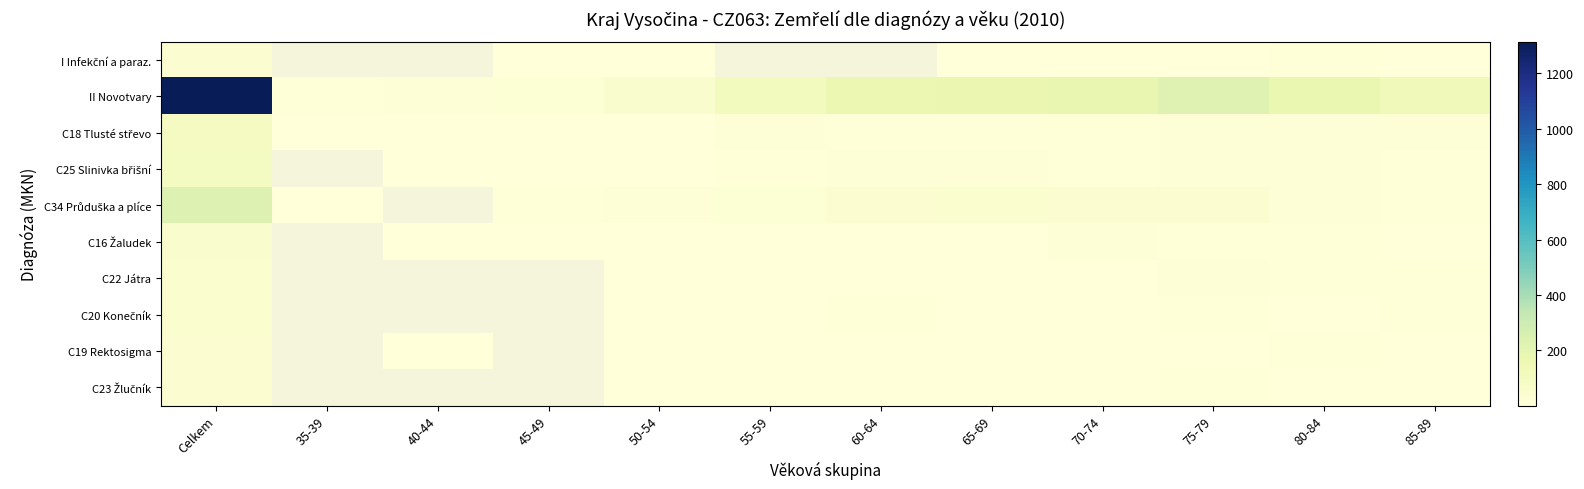

The value of I Infekční a paraz. at 80-84 is 11.0. True or false?

True